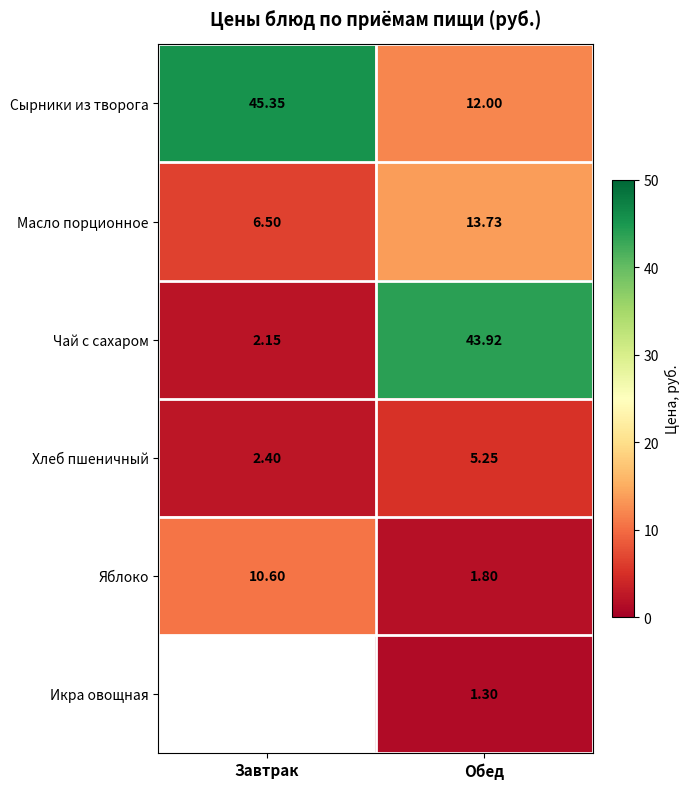

Where is Хлеб пшеничный nearest to the value 3?

Завтрак